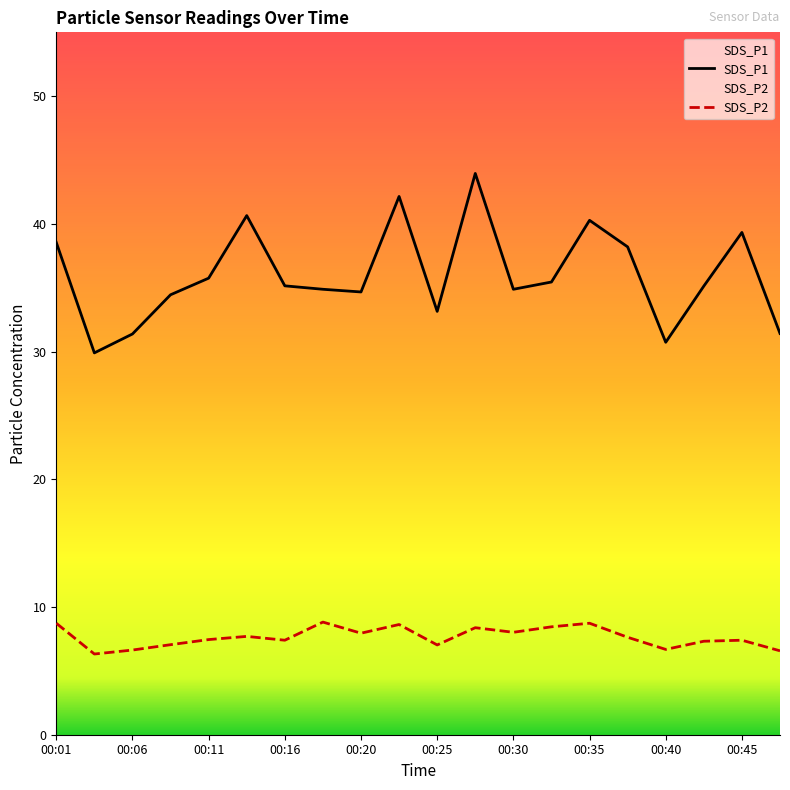

Rank the series by their maximum value, from highest to lowest.

SDS_P1, SDS_P2